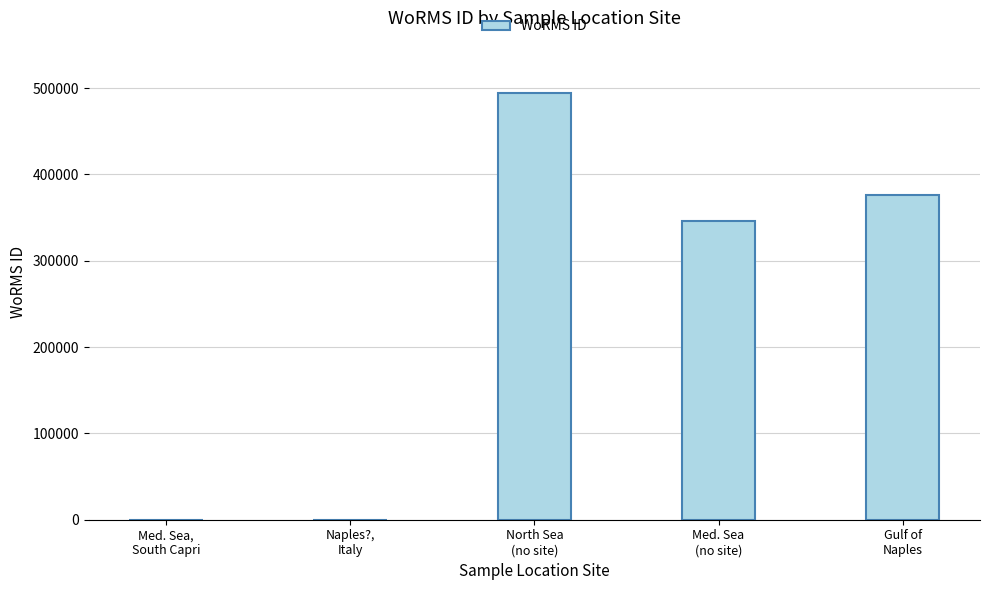

What is the maximum value shown in the chart?

493836